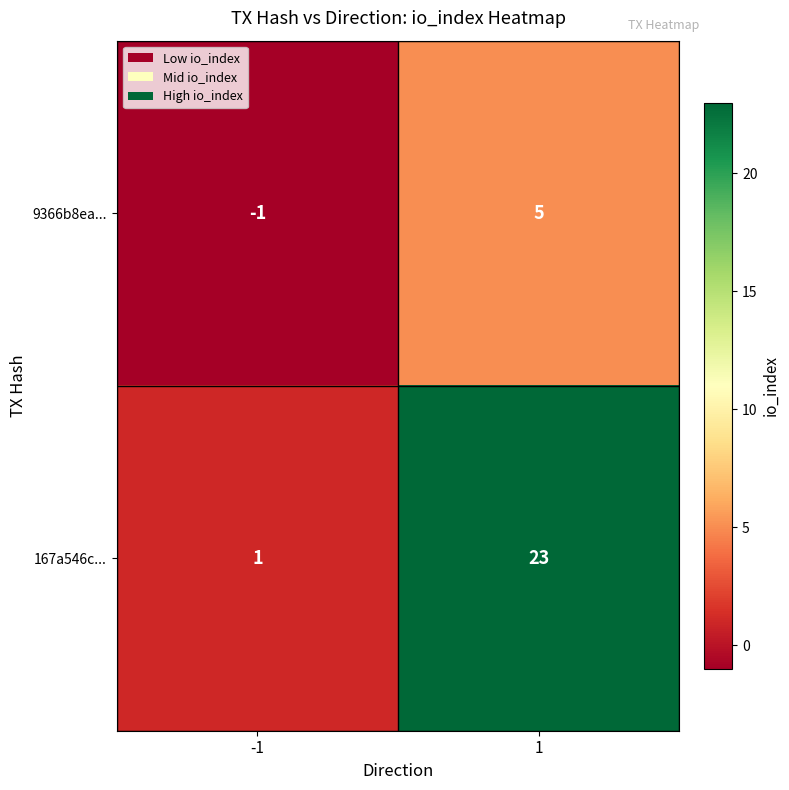

Reading left to right, what are all the values shown in this chart?

9366b8ea...: -1=-1	1=5
167a546c...: -1=1	1=23